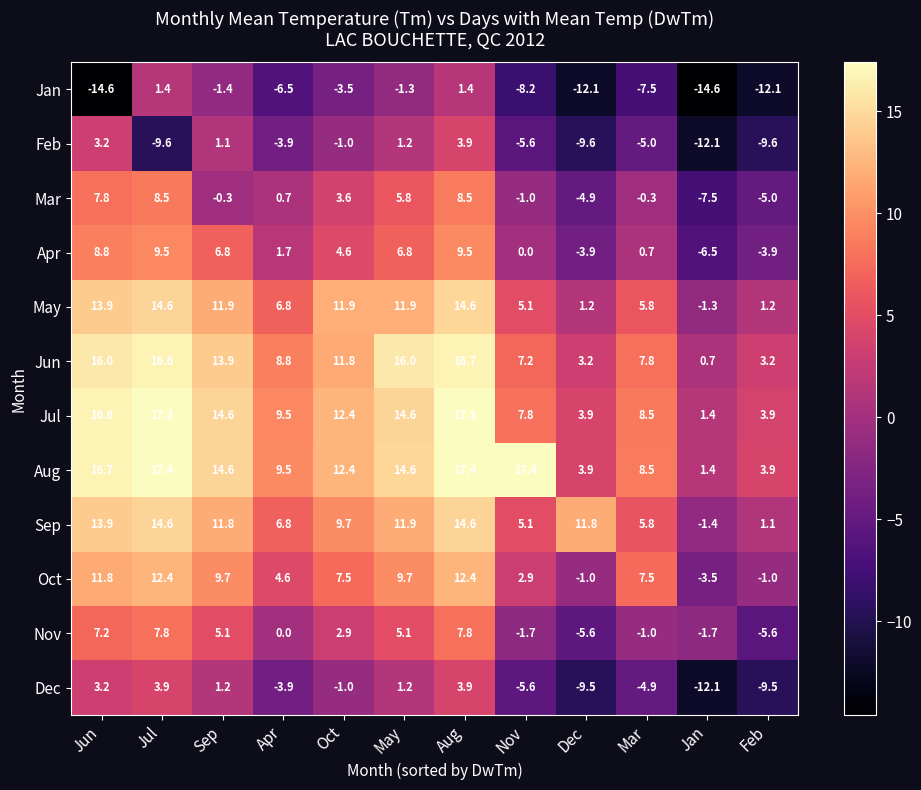

Which category has the lowest value in the Oct series?

Jan